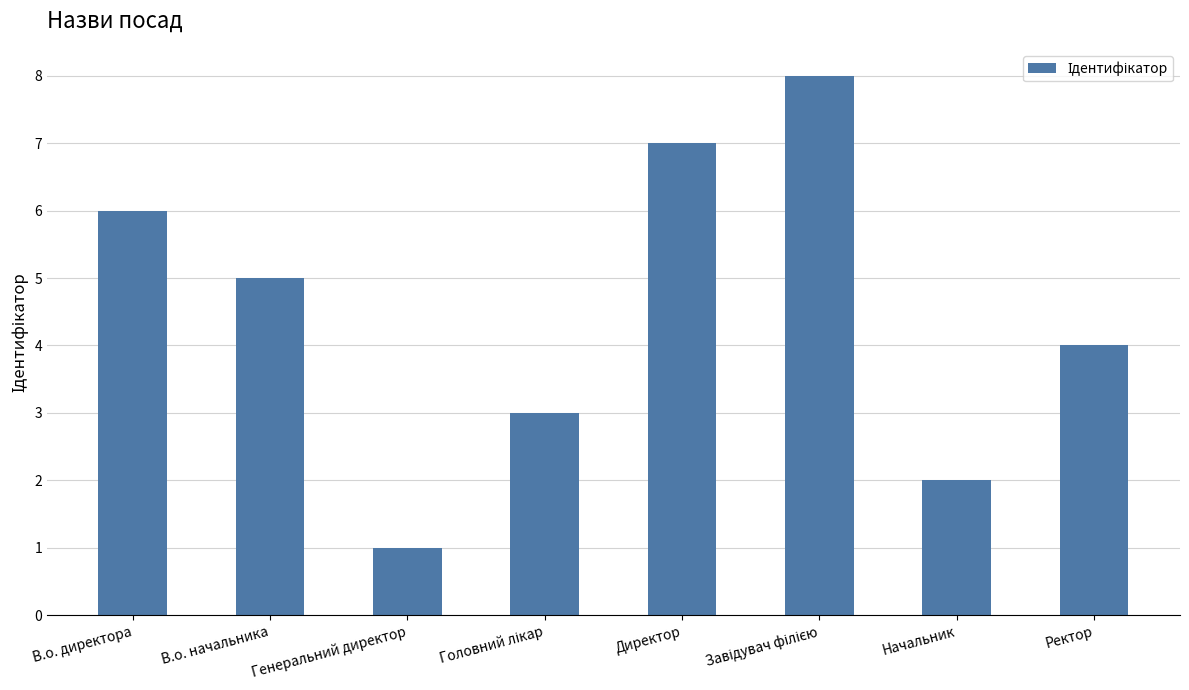

How many distinct data groups are displayed?

1